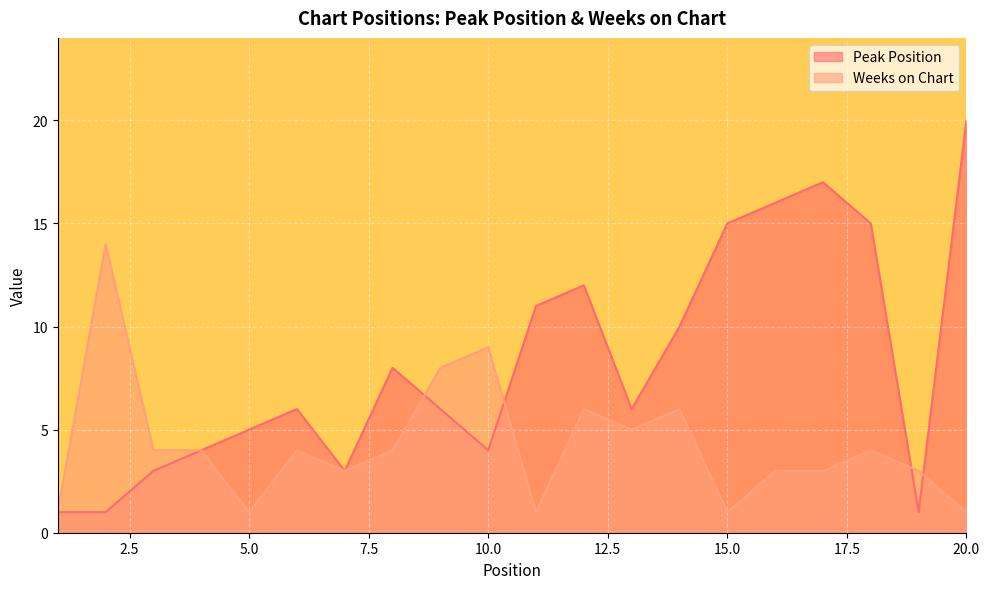

What is the sum of all Peak Position values?

164